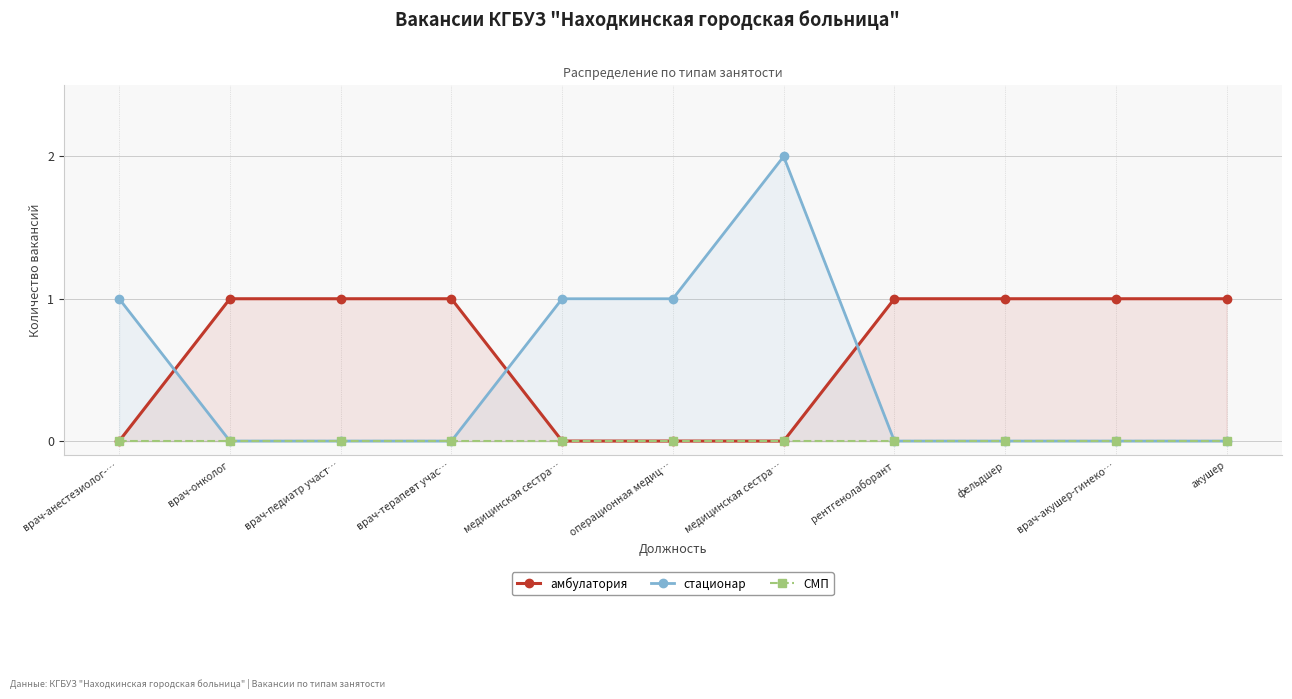

Which has a higher value, операционная медиц… or рентгенолаборант?

рентгенолаборант